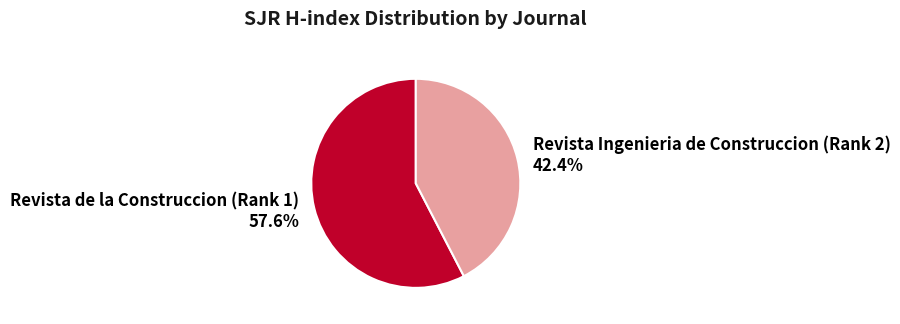

To the nearest percent, what percentage of the pie is Revista de la Construccion (Rank 1)?

58%